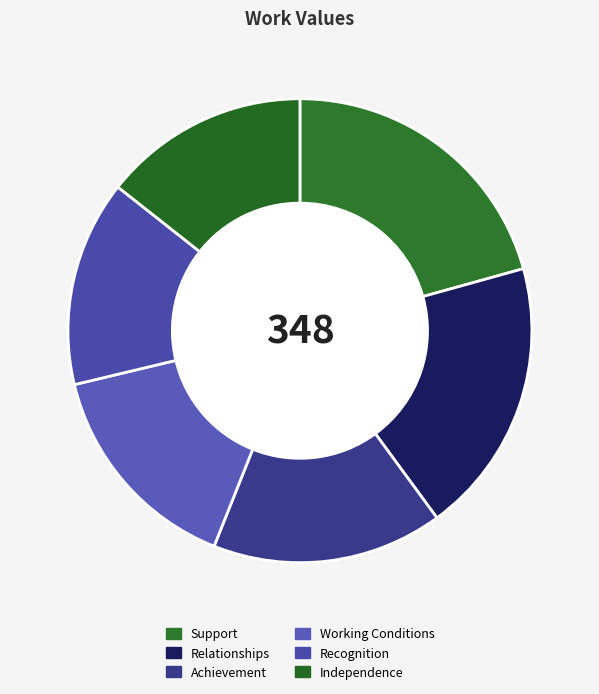

Does any single category account for the majority?

No